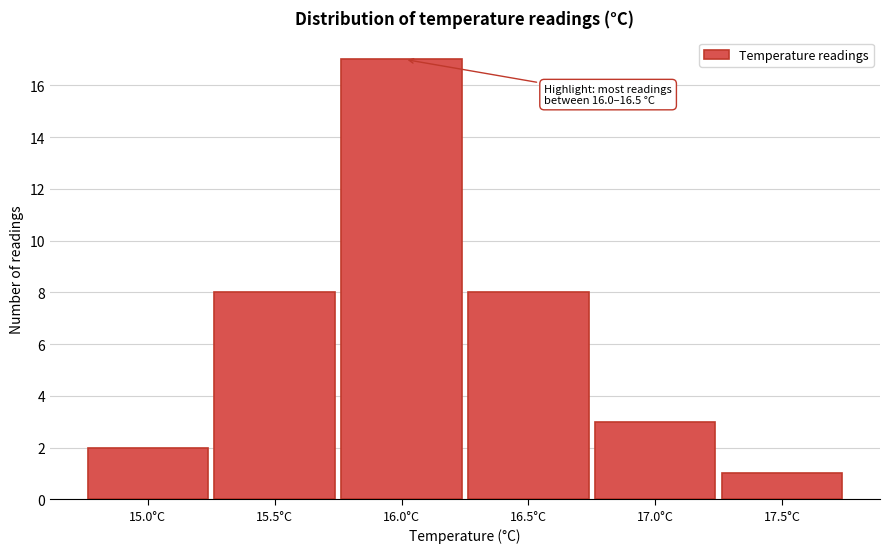

Reading right to left, what are all the values shown in this chart?

1	3	8	17	8	2